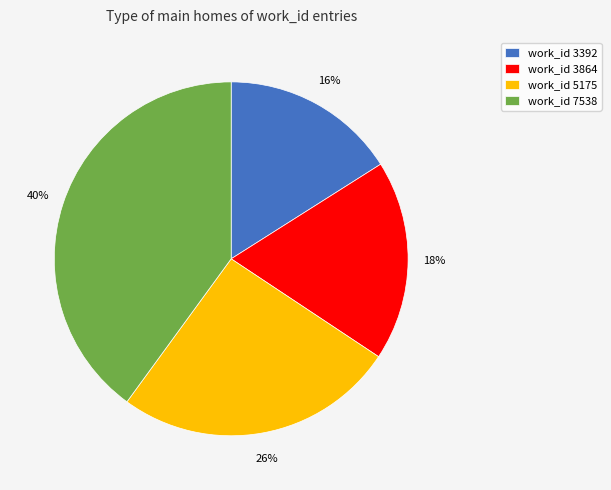

Do work_id 3864 and work_id 5175 together represent more than half of the pie?

No